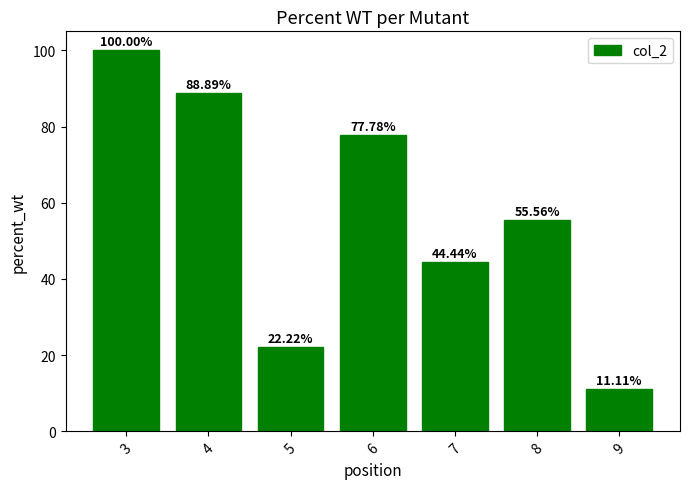

Count the number of data series in this chart.

1